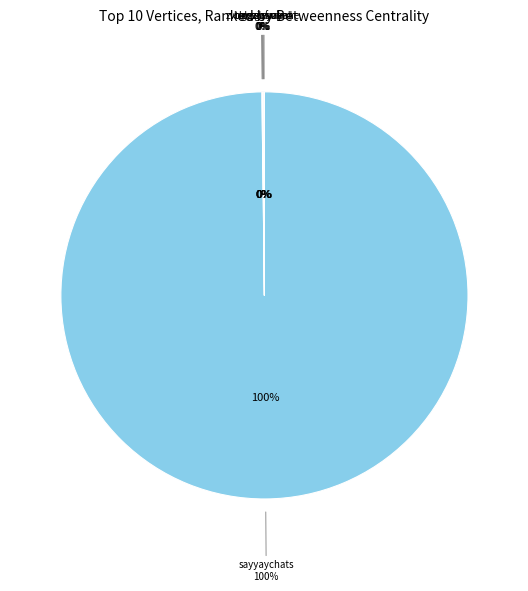

The tereziafarkas slice represents 8% of the pie. True or false?

False